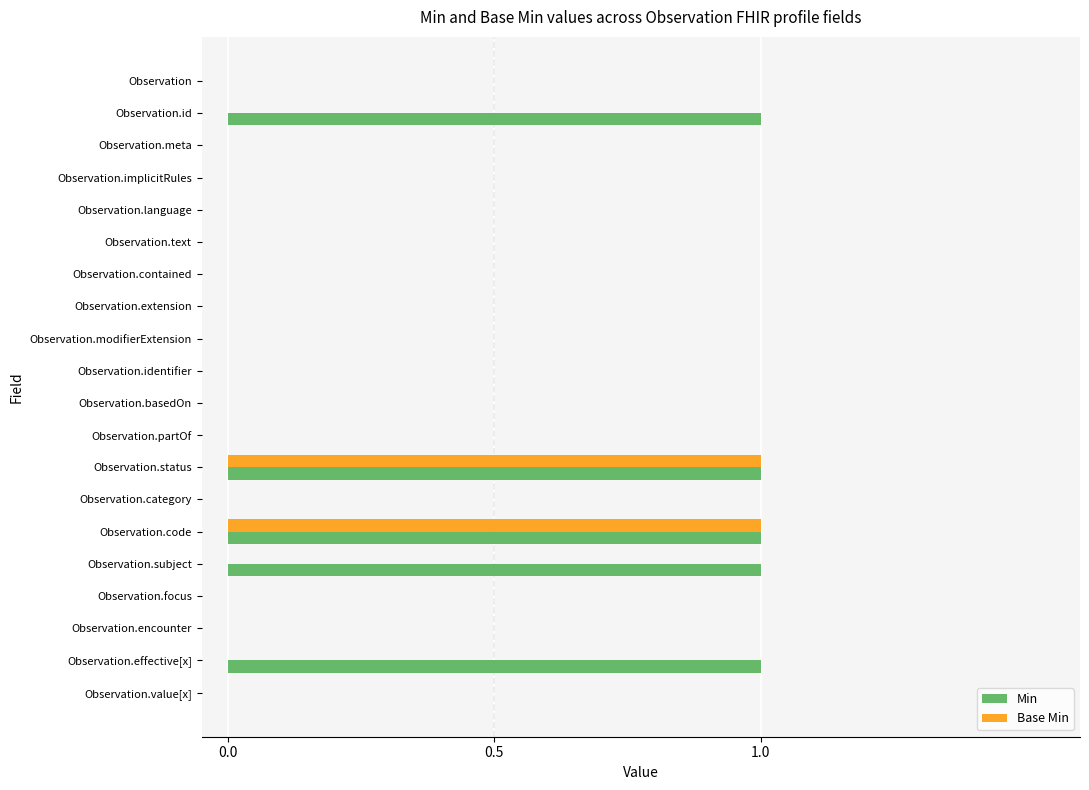

Between Observation.subject and Observation.focus, which series saw the biggest shift?

Min